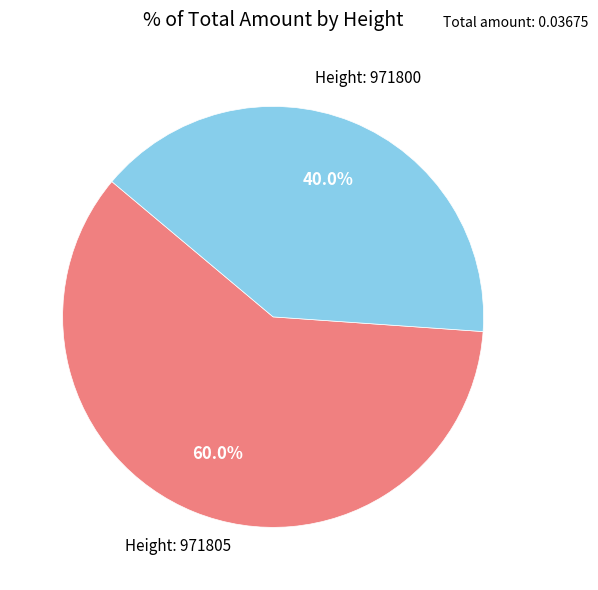

Count the number of slices in the pie.

2